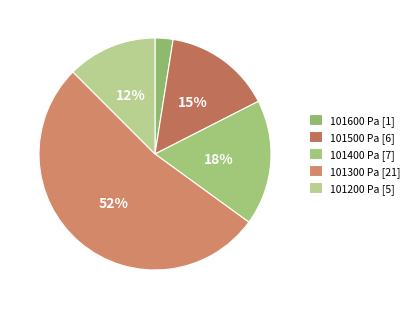

Is there any slice that represents more than half of the pie?

Yes